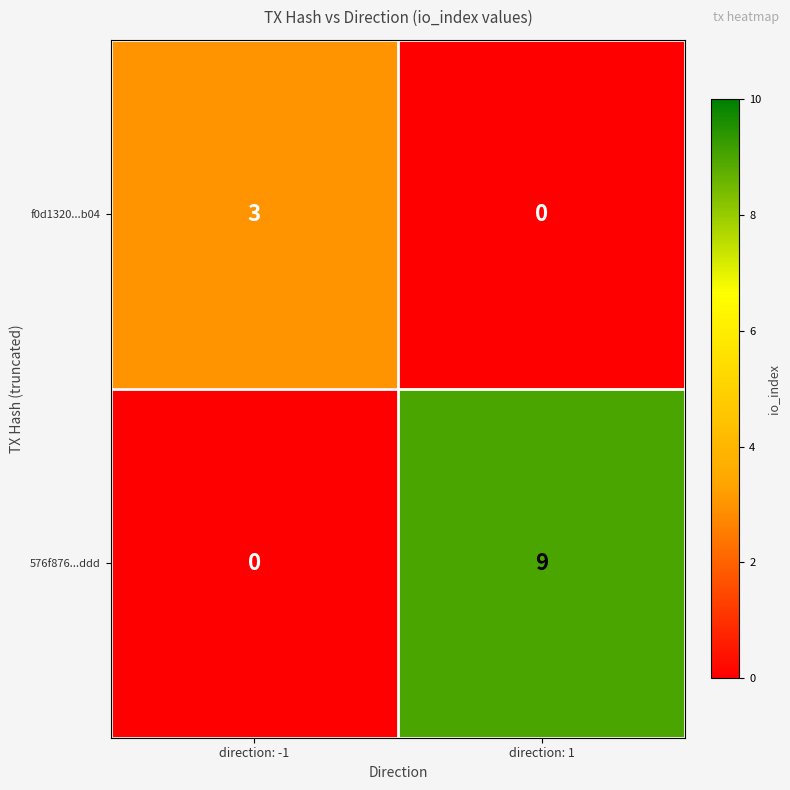

Rank the series by their maximum value, from lowest to highest.

f0d1320...b04, 576f876...ddd